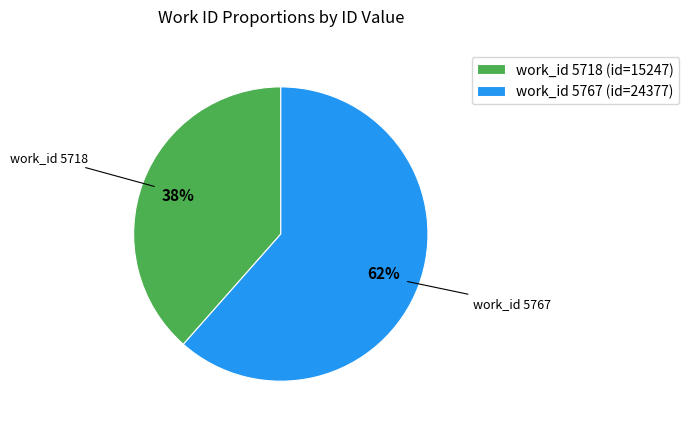

Approximately how many times larger is the value at work_id 5767 (id=24377) compared to work_id 5718 (id=15247)?

1.6